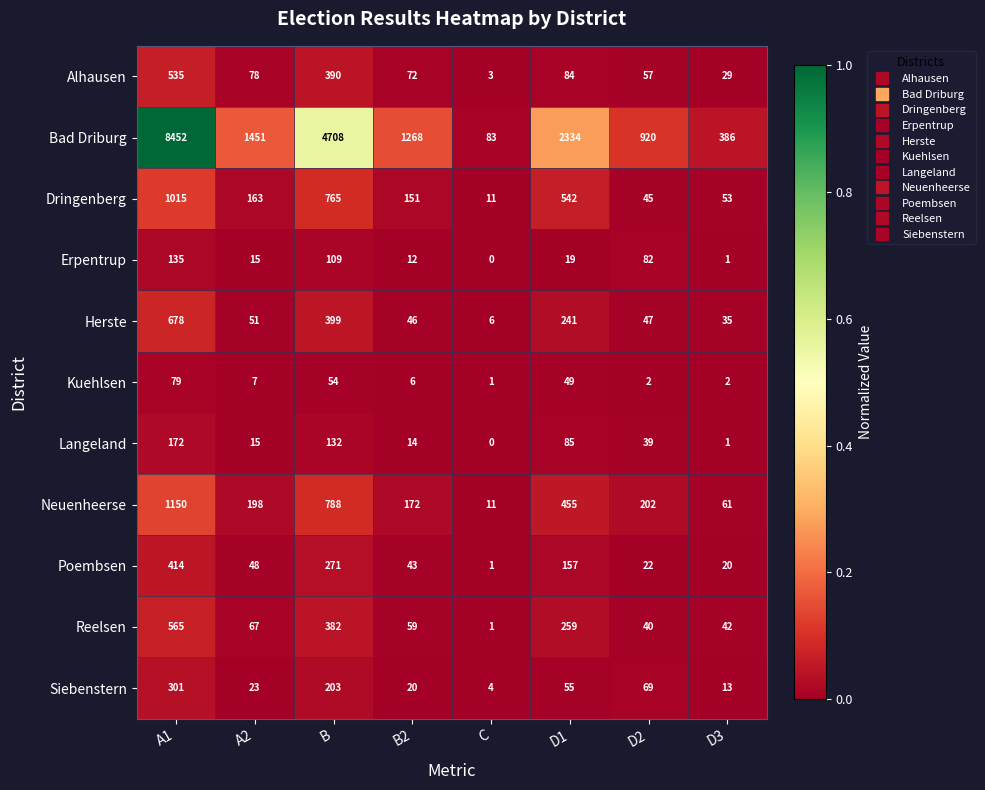

Is it true that Erpentrup equals 7 at D1?

False